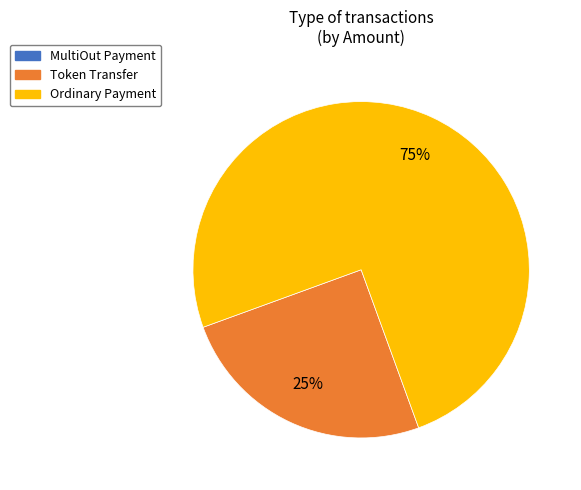

Does Ordinary Payment account for over 50% of the chart?

Yes